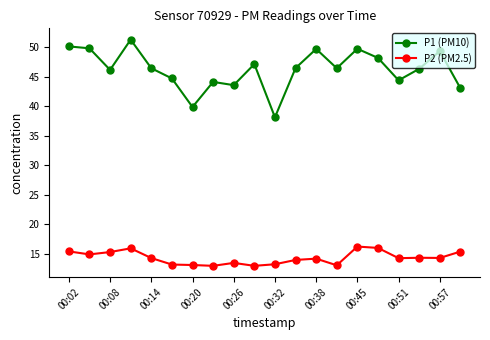

List the series in order of their peak value, lowest first.

P2 (PM2.5), P1 (PM10)